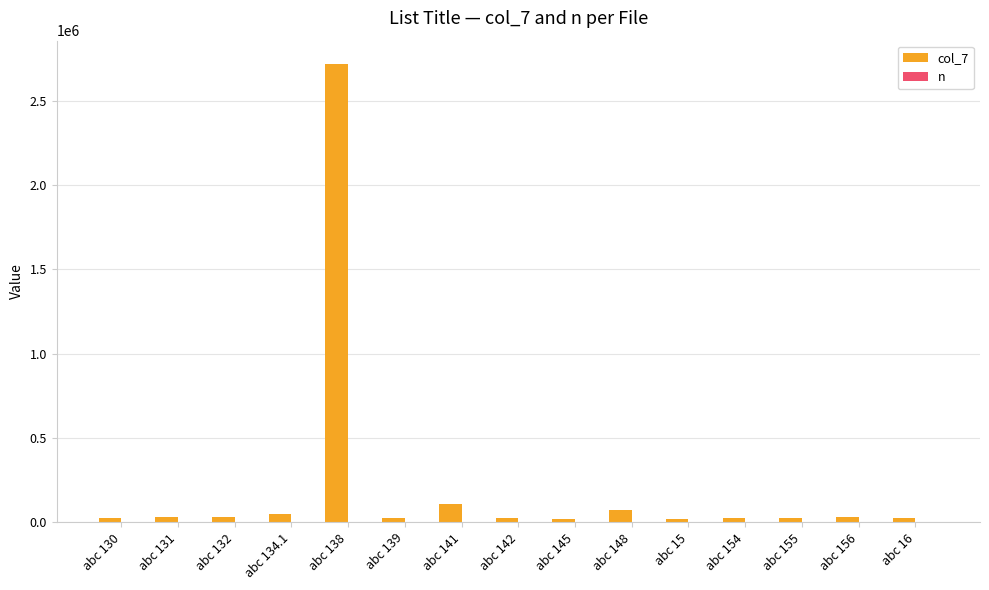

What is the total value across all series at abc 154?

22804